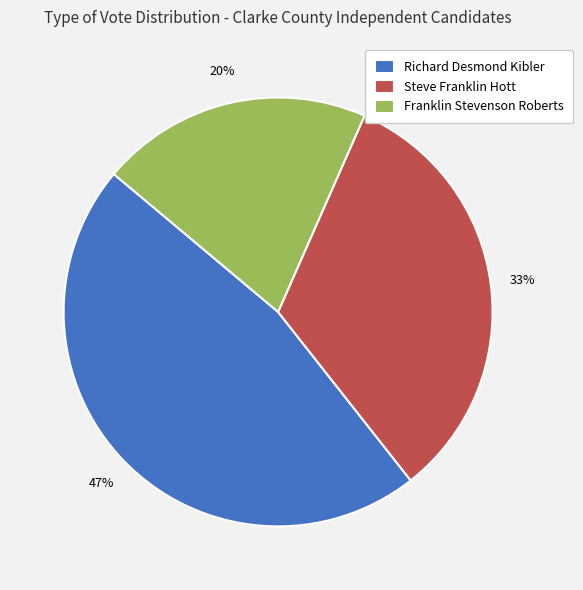

Is it true that Franklin Stevenson Roberts is 9% of the pie?

False